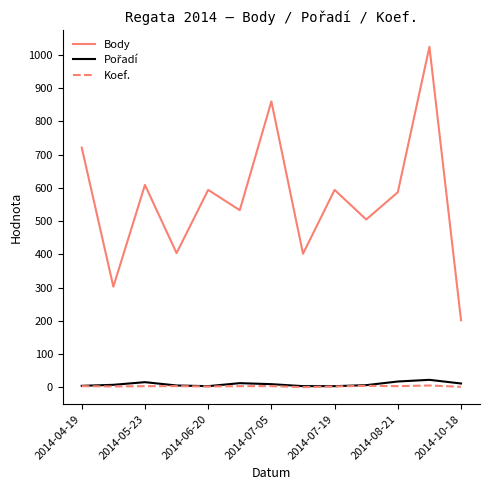

Which series has the largest total across all categories?

Body